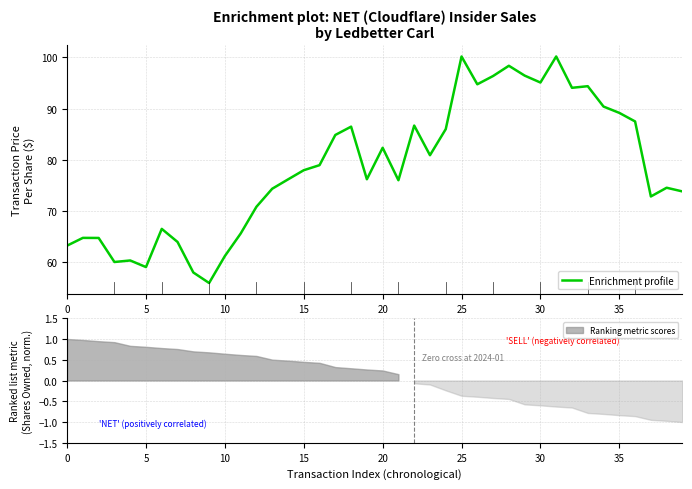

Where does the Enrichment profile series first go above 77?

15